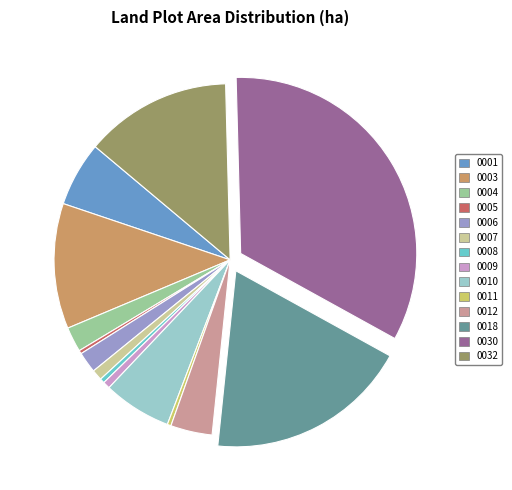

Is there any slice that represents more than half of the pie?

No